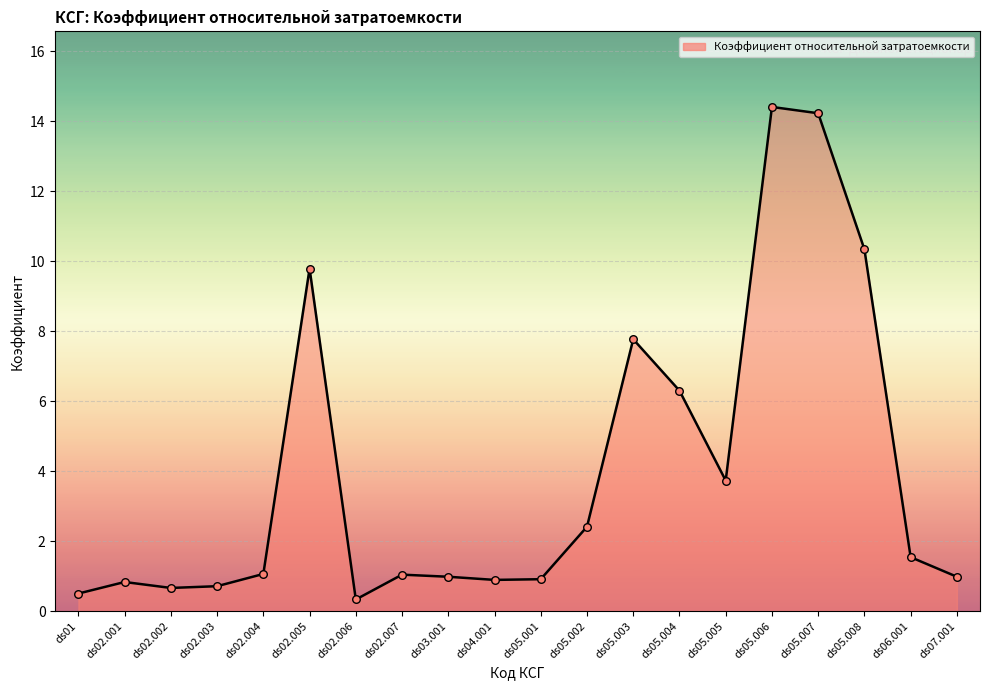

What is the change in value from ds05.002 to ds05.003?

+5.4